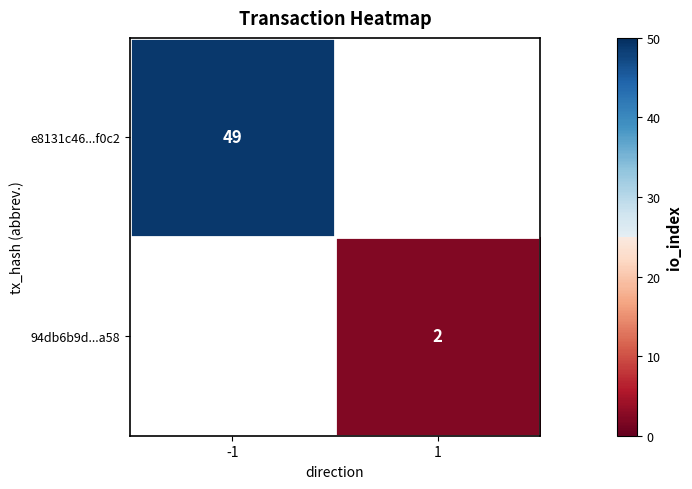

The e8131c46...f0c2 series shows 49 at -1. True or false?

True